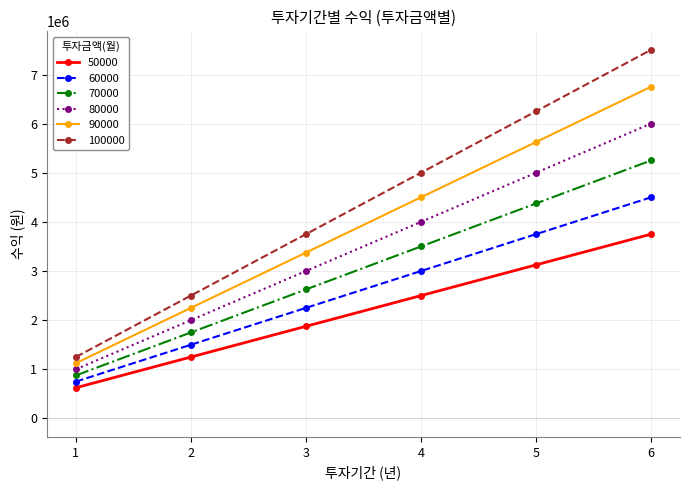

At which category does the chart reach its peak across all series?

6